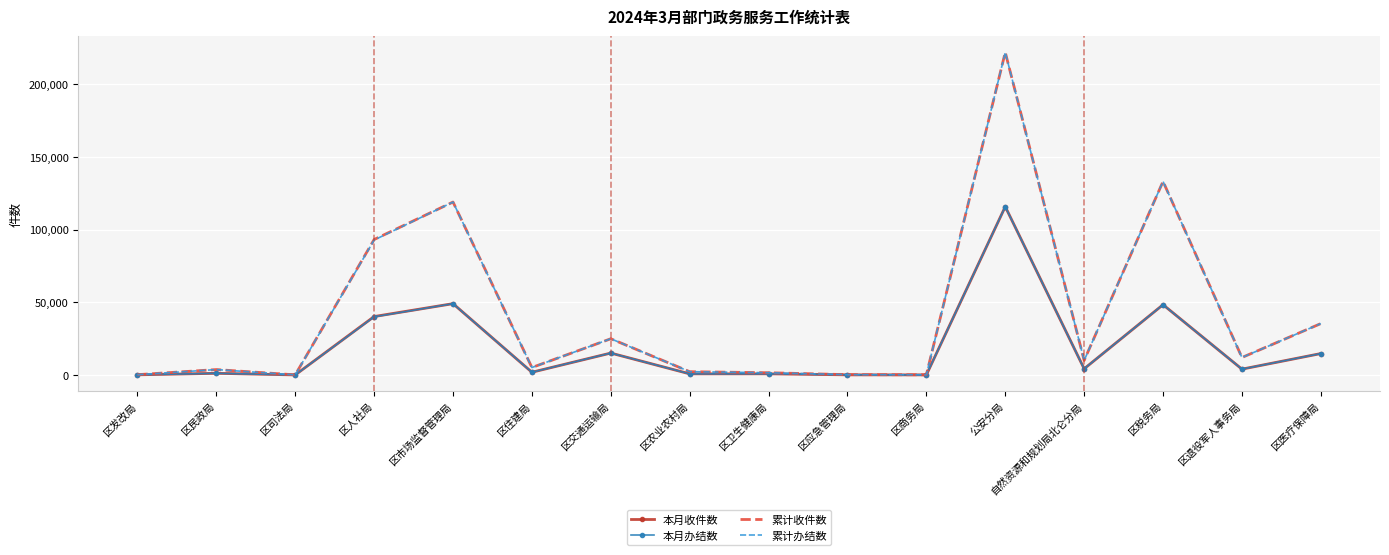

True or false: 本月收件数 has a value of 48 at 区商务局.

True